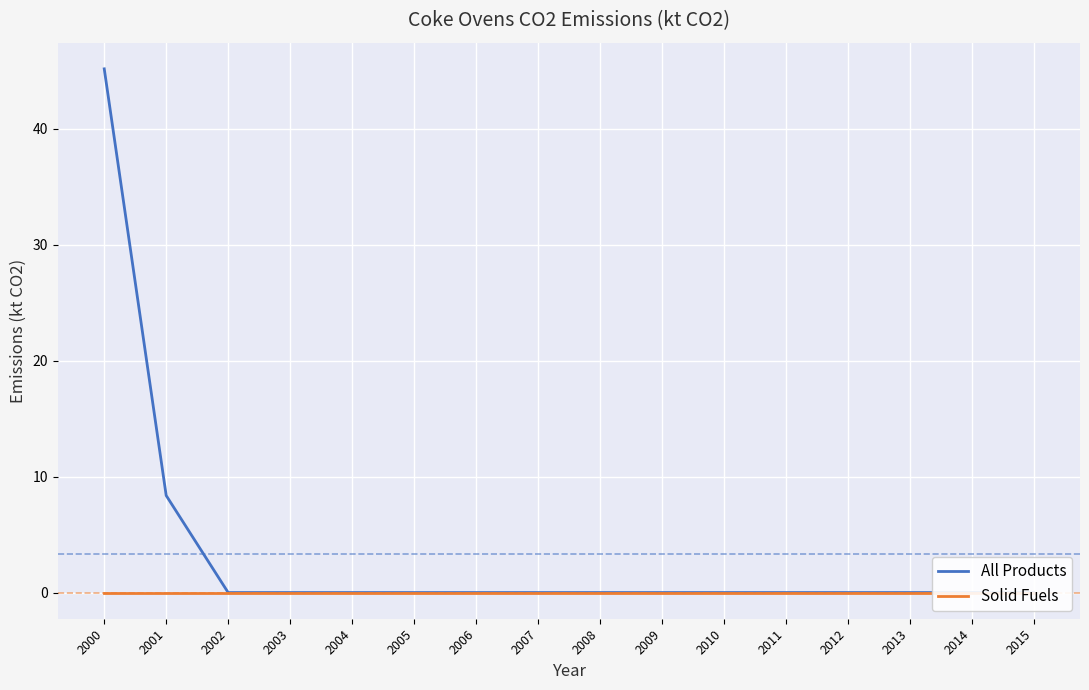

How many lines are shown in the chart?

2